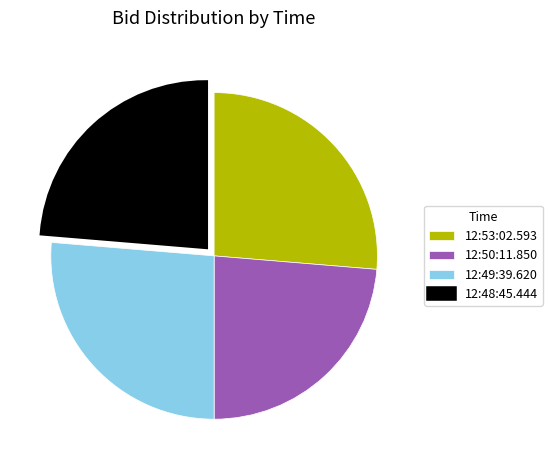

The 12:53:02.593 slice represents 38% of the pie. True or false?

False